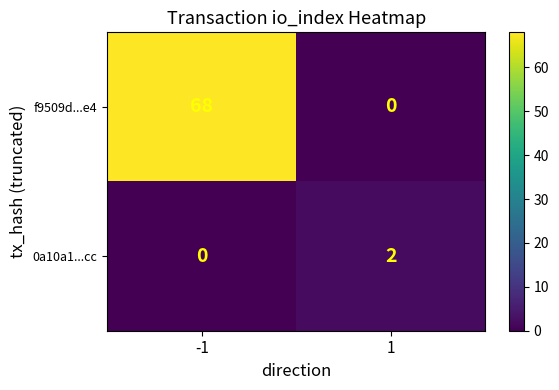

Which series has the largest total across all categories?

f9509d...e4